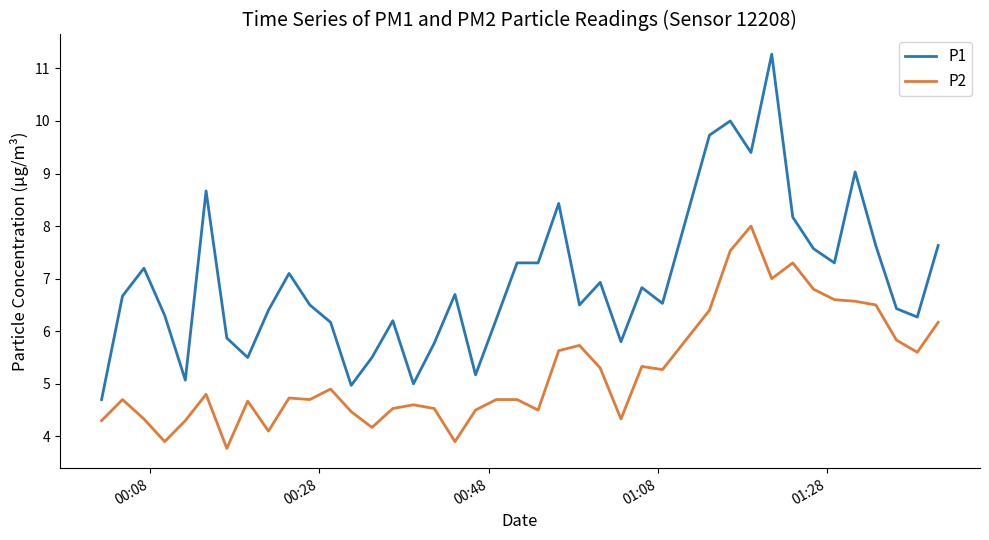

What is the maximum value shown in the chart?

11.3